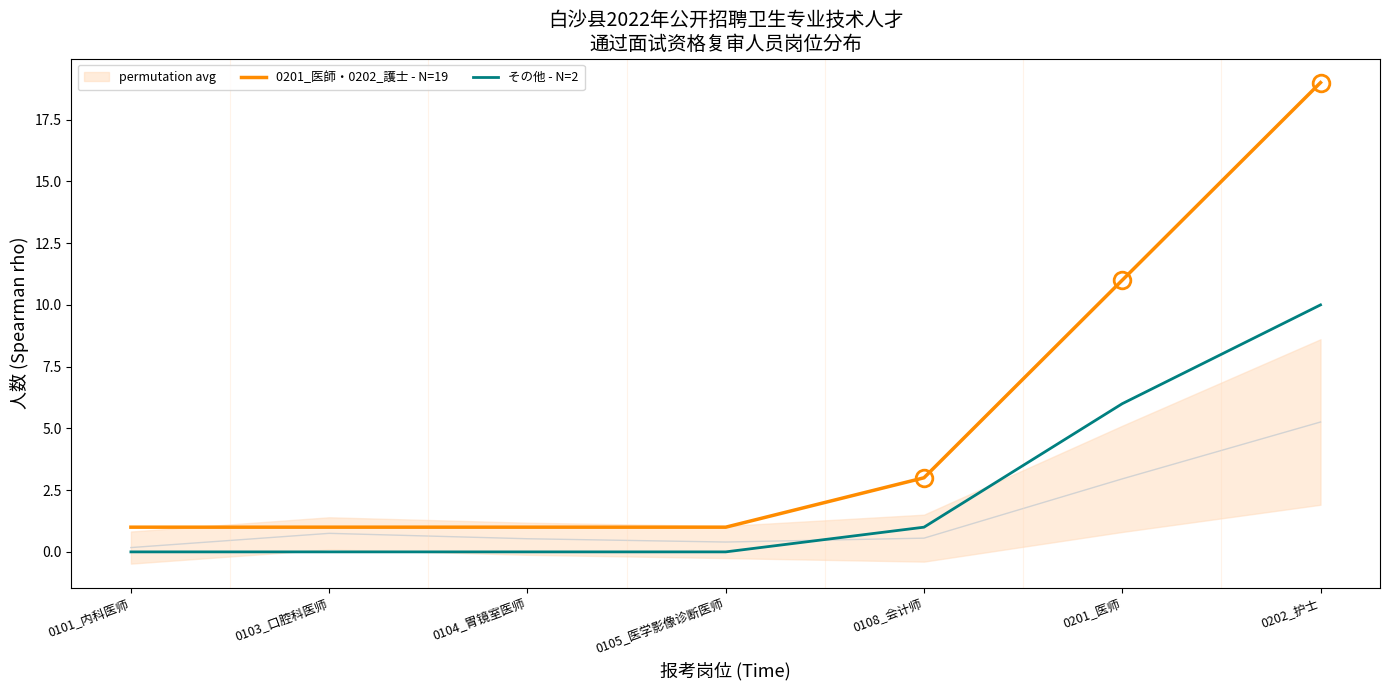

How many categories are shown in the chart?

7